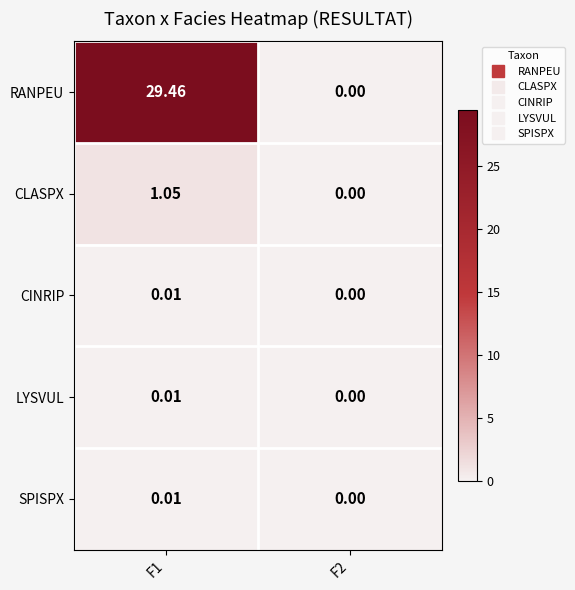

Which series has the largest total across all categories?

RANPEU